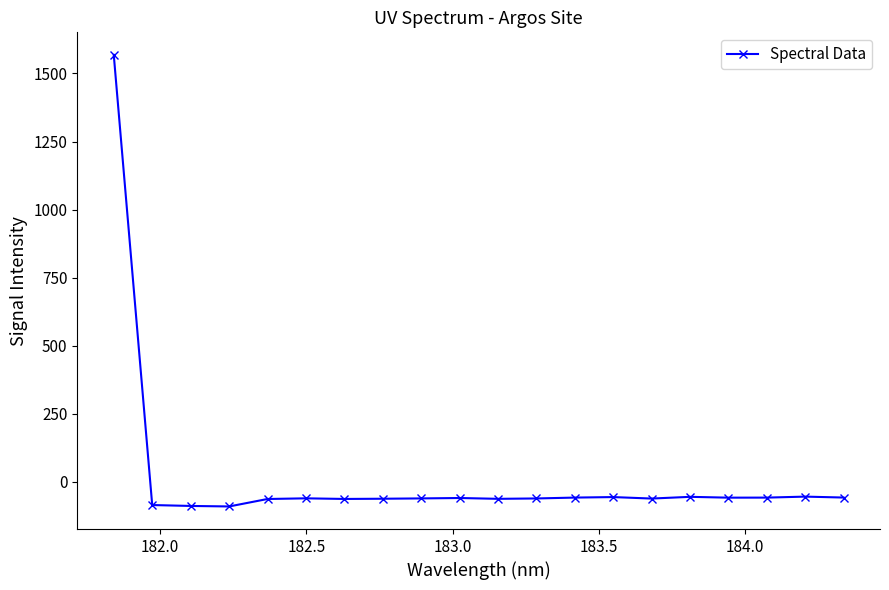

How many negative values are there?

19